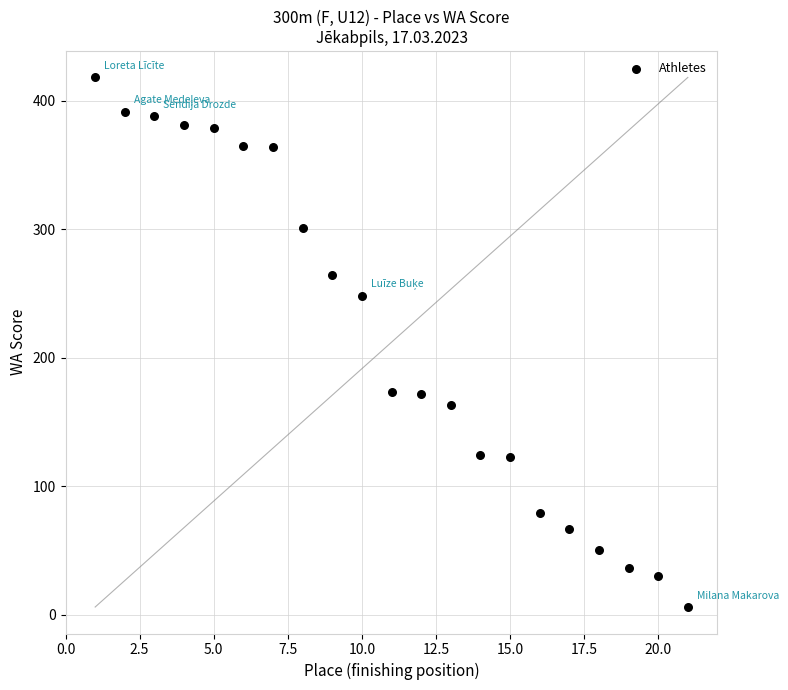

What is the range of X values (max minus min)?

20